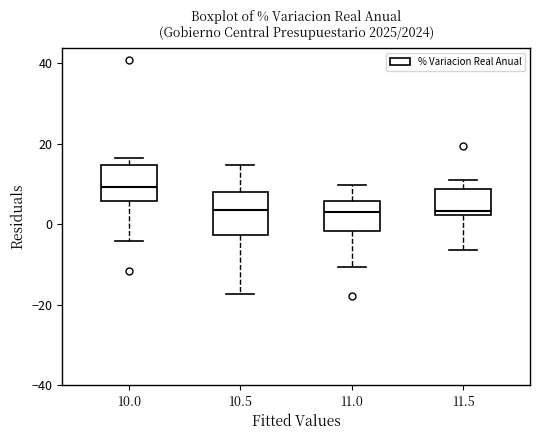

Where does the upper whisker of the box at x = 11.5 end on the y-axis? The values are not printed on the chart, so give them approximately, as read against the axis.

12